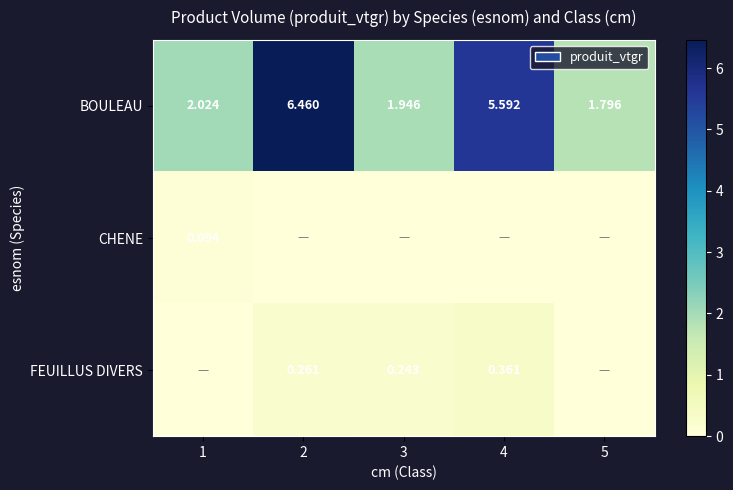

At how many categories does at least one series exceed 1?

5